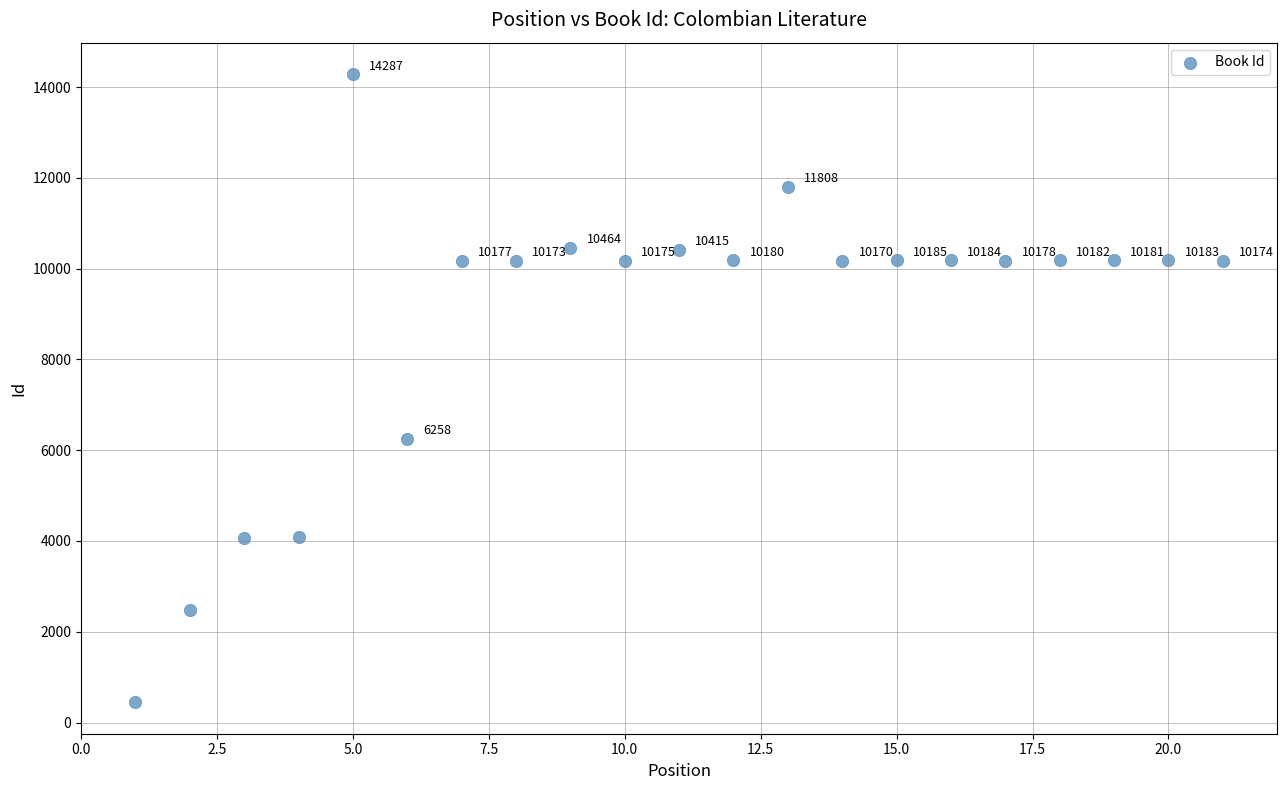

What Y value in the scatter plot is closest to 7366?

6258